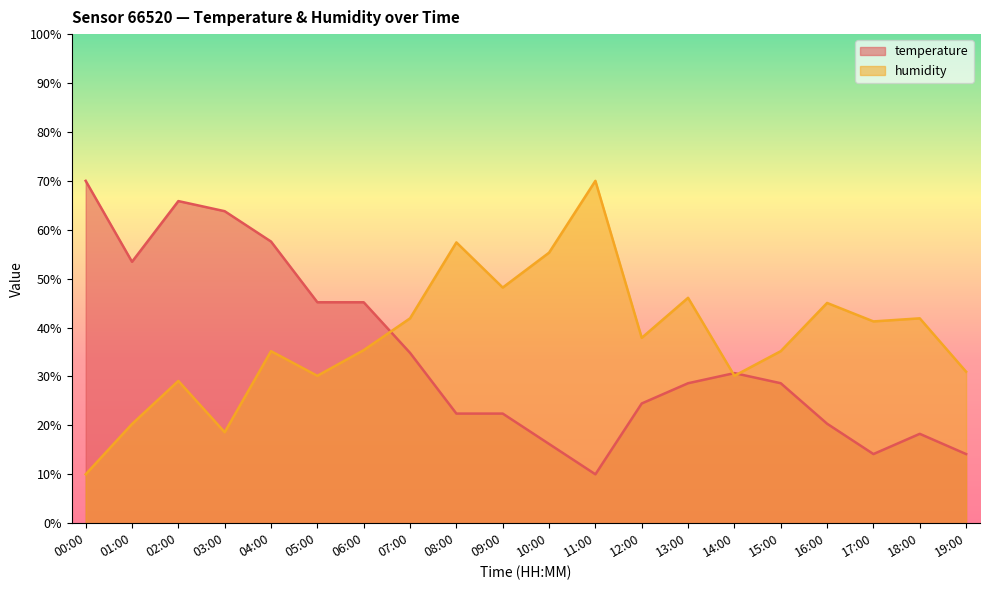

Reading left to right, list all the values displayed in this chart.

temperature: 70.0	53.4	65.9	63.8	57.6	45.2	45.2	34.8	22.4	22.4	16.2	10.0	24.5	28.6	30.7	28.6	20.3	14.1	18.3	14.1
humidity: 10.0	20.3	29.1	18.6	35.2	30.1	35.4	41.9	57.4	48.2	55.3	70.0	37.9	46.1	30.1	35.2	45.0	41.3	41.9	31.0